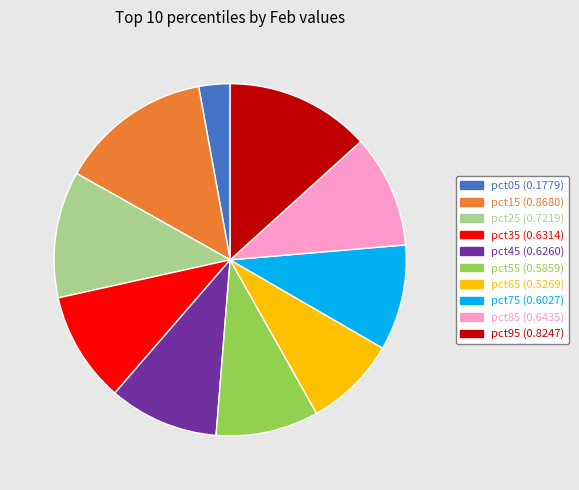

Between pct55 and pct15, which is larger?

pct15